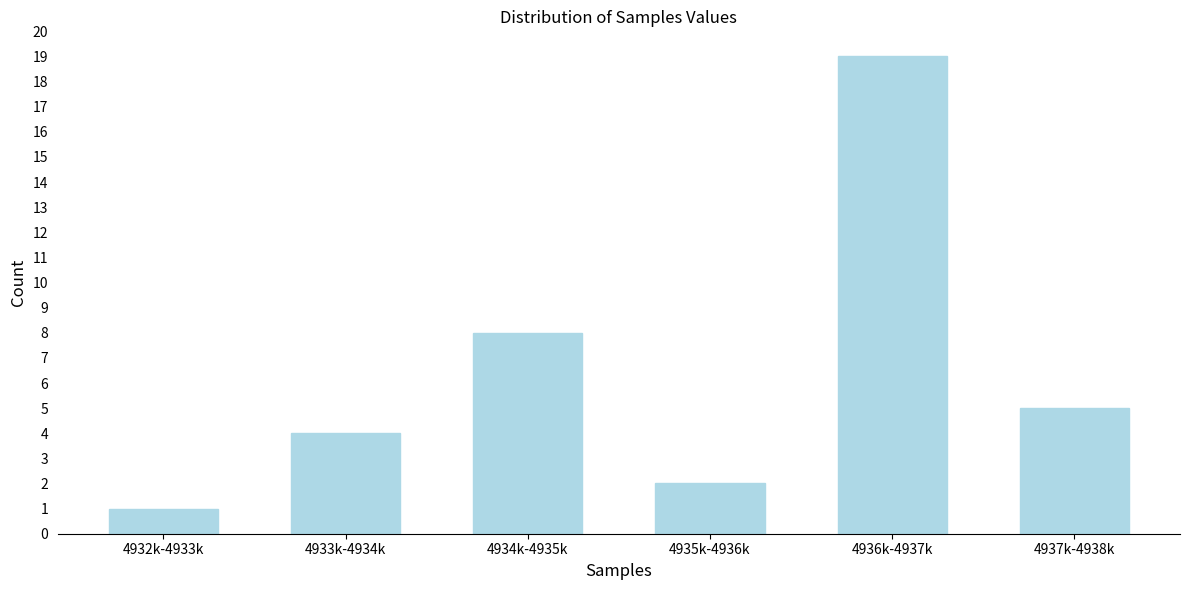

Reading left to right, what are all the values shown in this chart?

4932k-4933k=1	4933k-4934k=4	4934k-4935k=8	4935k-4936k=2	4936k-4937k=19	4937k-4938k=5